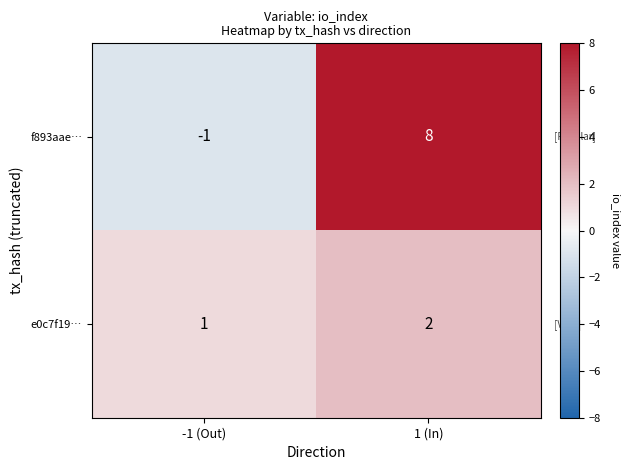

Reading left to right, list all the values displayed in this chart.

f893aae…: -1 (Out)=-1	1 (In)=8
e0c7f19…: -1 (Out)=1	1 (In)=2